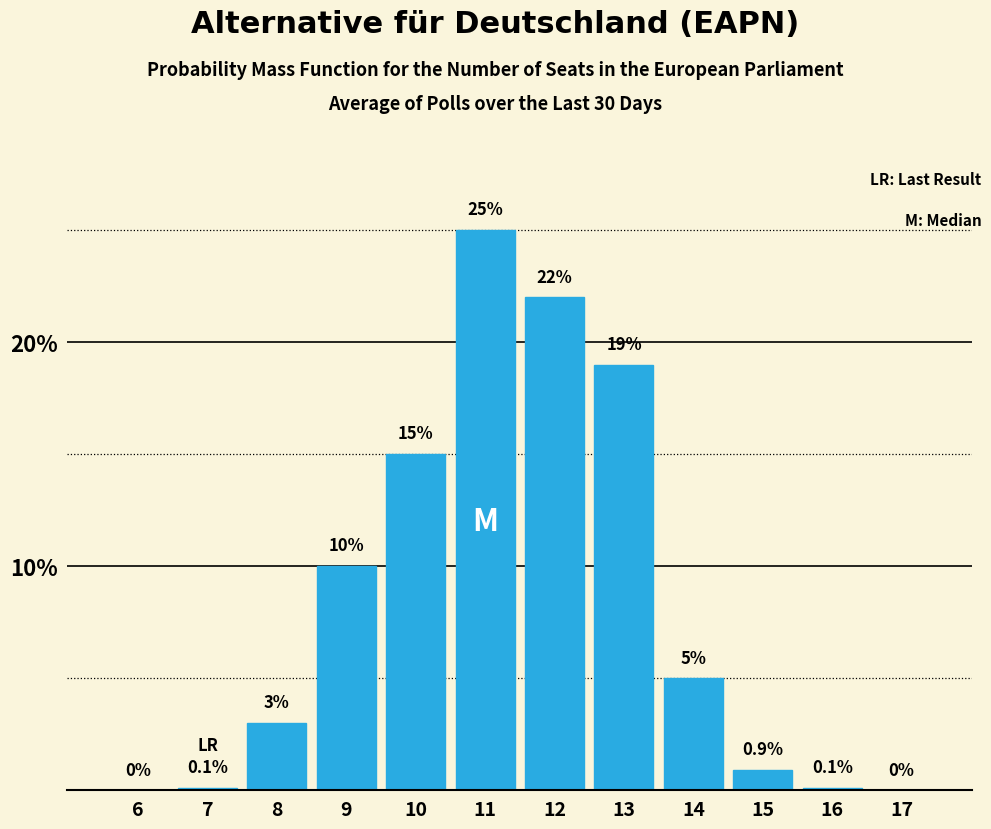

Reading right to left, transcribe all the data shown in this chart.

17=0.0	16=0.1	15=0.9	14=5.0	13=19.0	12=22.0	11=25.0	10=15.0	9=10.0	8=3.0	7=0.1	6=0.0